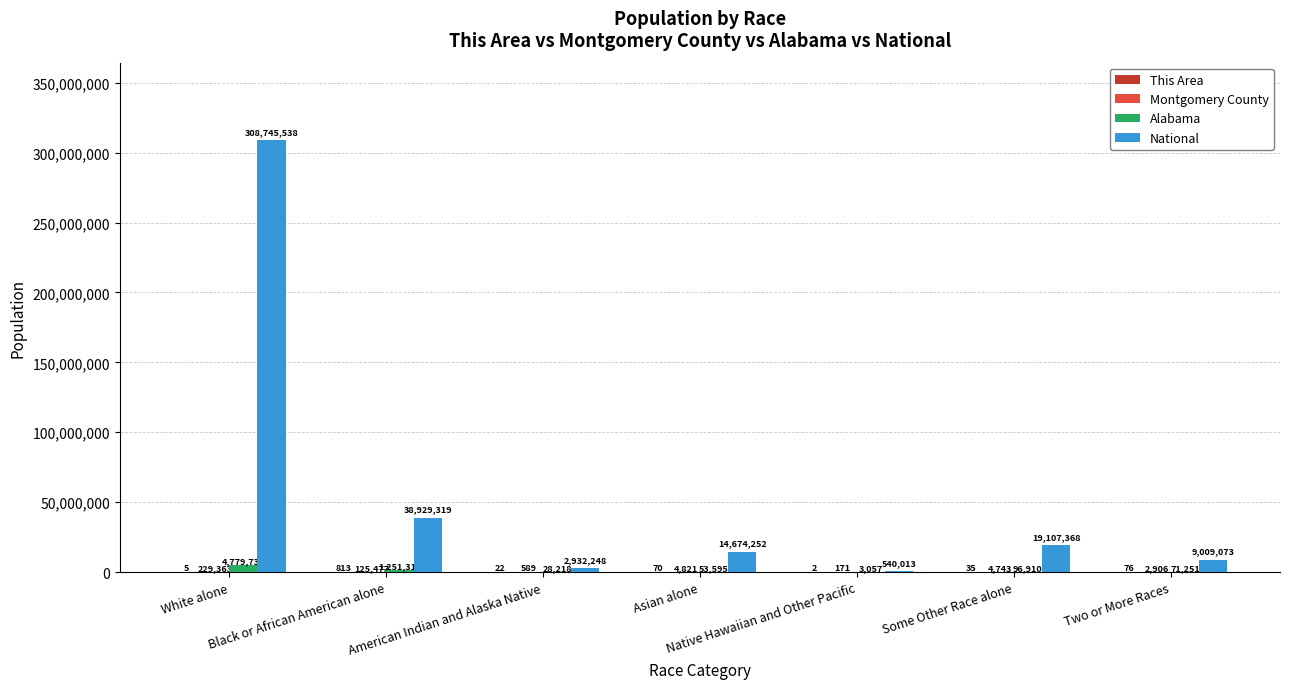

Which series has the largest total across all categories?

National